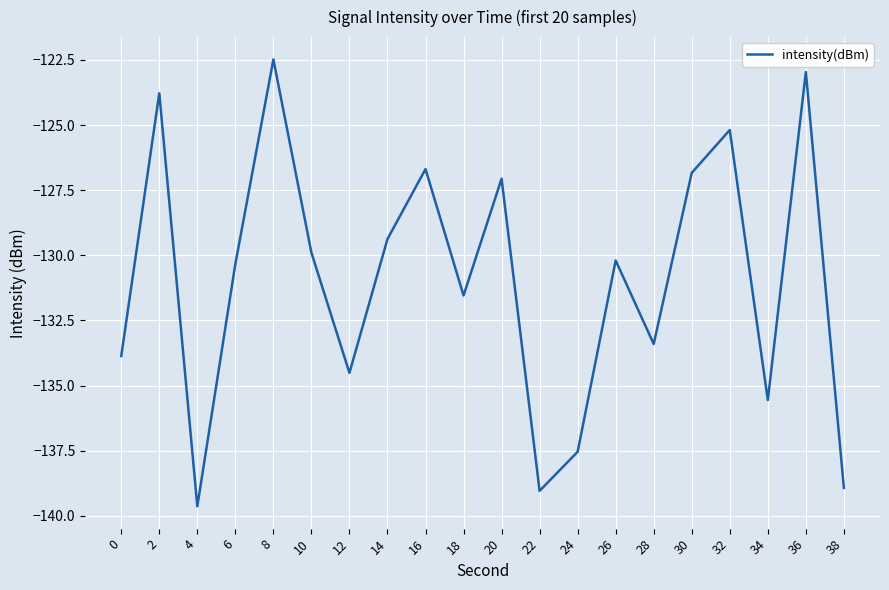

Reading left to right, list all the values displayed in this chart.

0=-133.9	2=-123.8	4=-139.6	6=-130.3	8=-122.5	10=-129.9	12=-134.5	14=-129.4	16=-126.7	18=-131.5	20=-127.1	22=-139.0	24=-137.5	26=-130.2	28=-133.4	30=-126.8	32=-125.2	34=-135.6	36=-123.0	38=-138.9